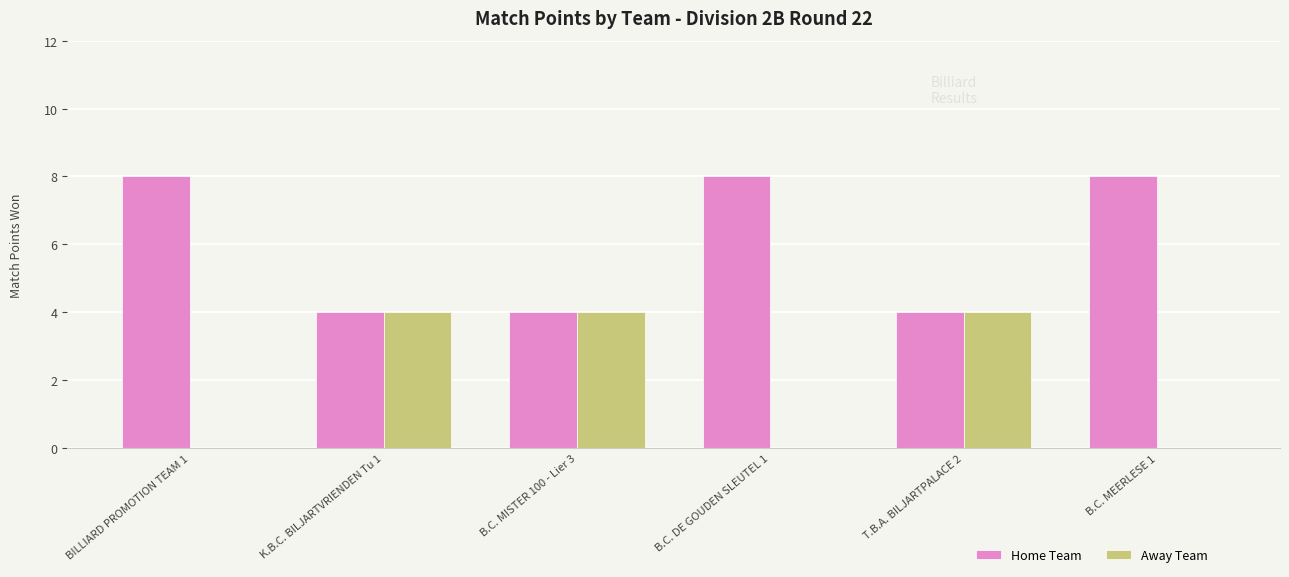

The Away Team series shows 4 at K.B.C. BILJARTVRIENDEN Tu 1. True or false?

True